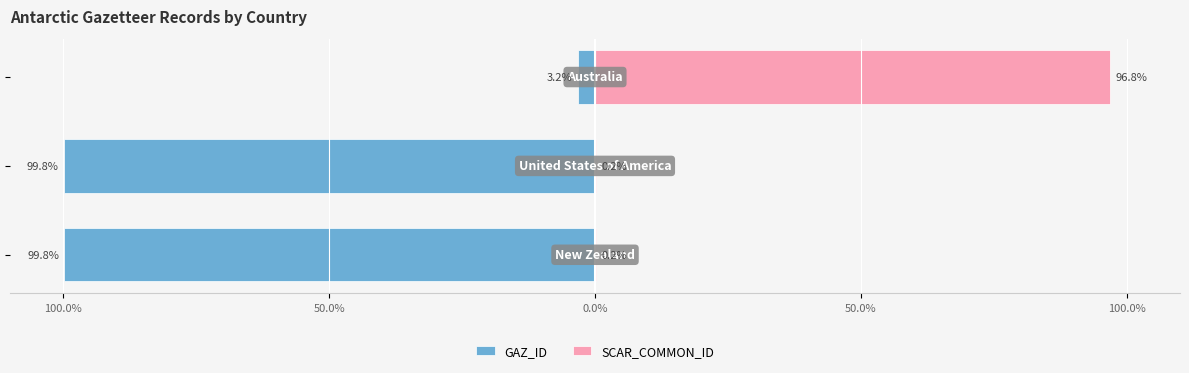

Is the value of GAZ_ID at 50.0% greater than the value of SCAR_COMMON_ID at 100.0%?

No